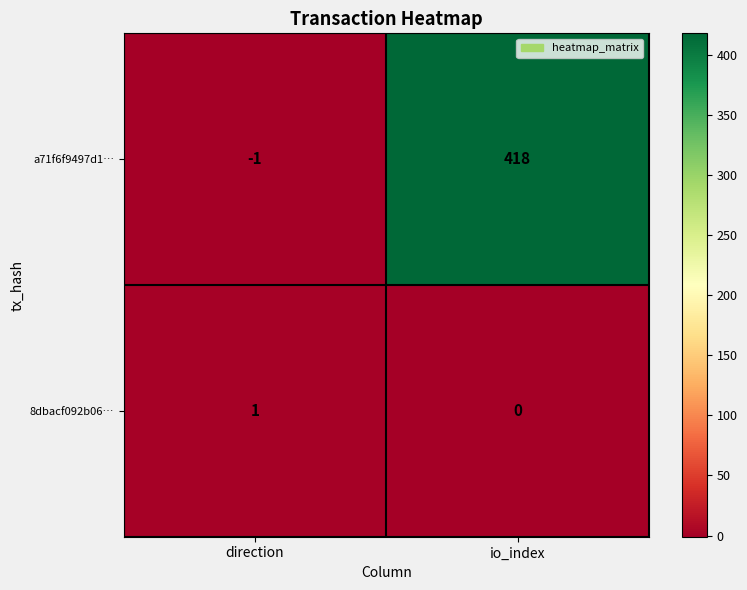

What is the difference between the a71f6f9497d1… values at direction and io_index?

419